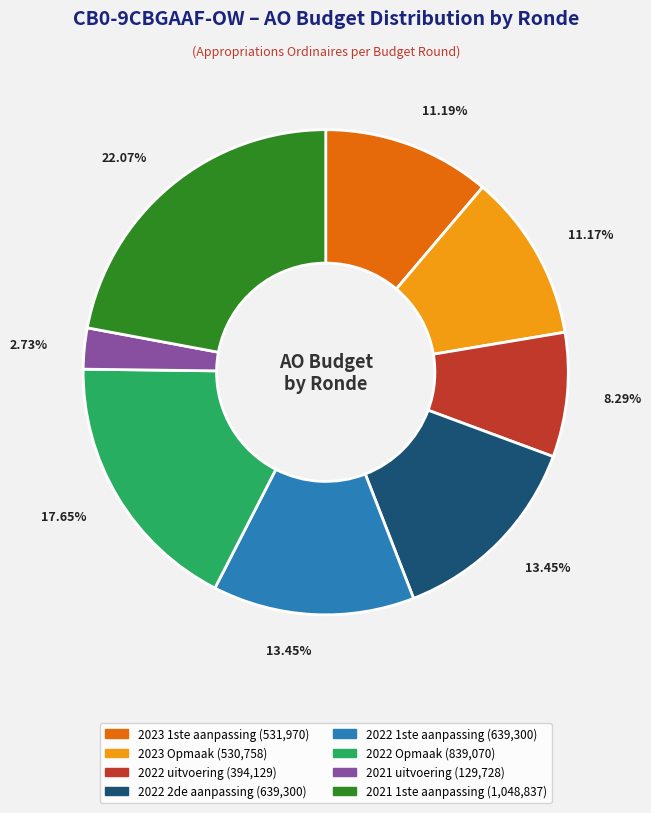

Does any single category account for the majority?

No